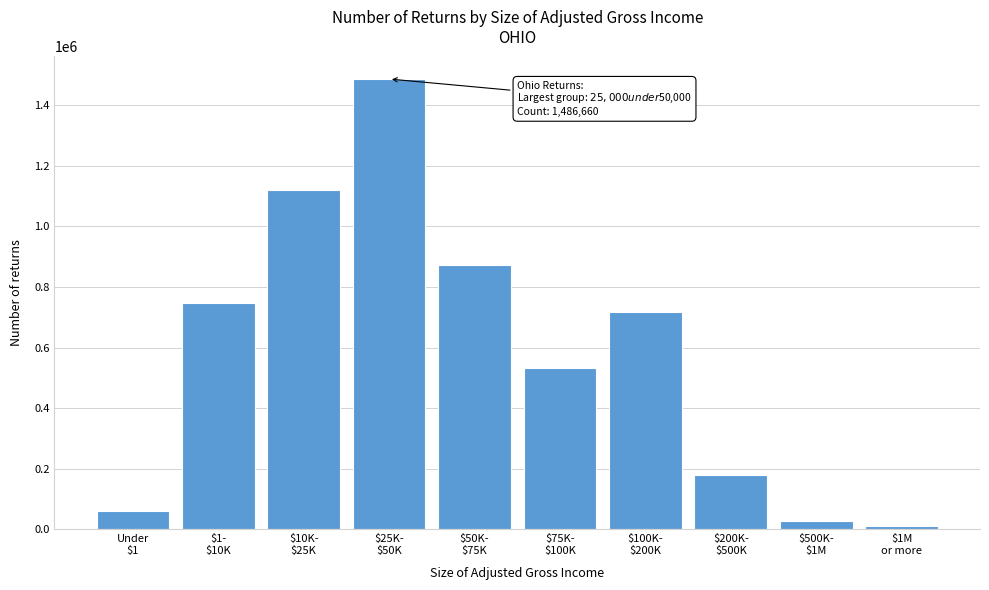

Reading left to right, what are all the values shown in this chart?

61920	748230	1119660	1486660	873280	533900	716350	179580	27880	11460